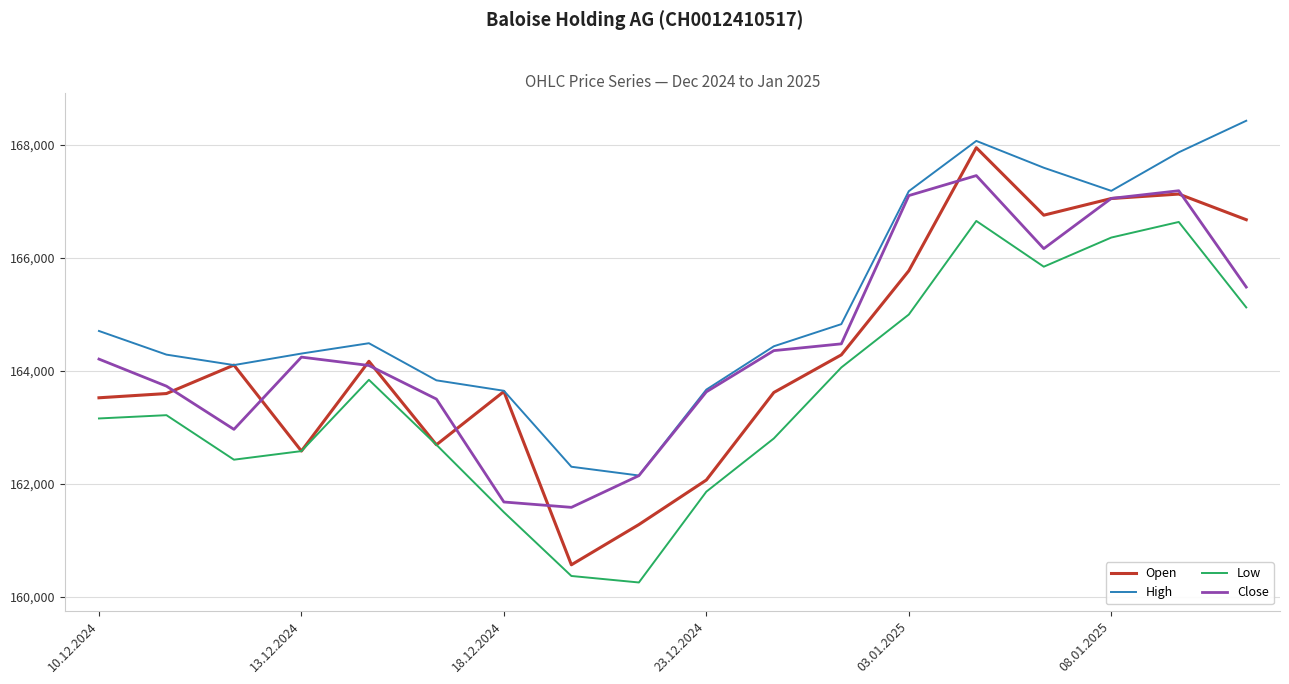

True or false: Low and High cross at least once.

False